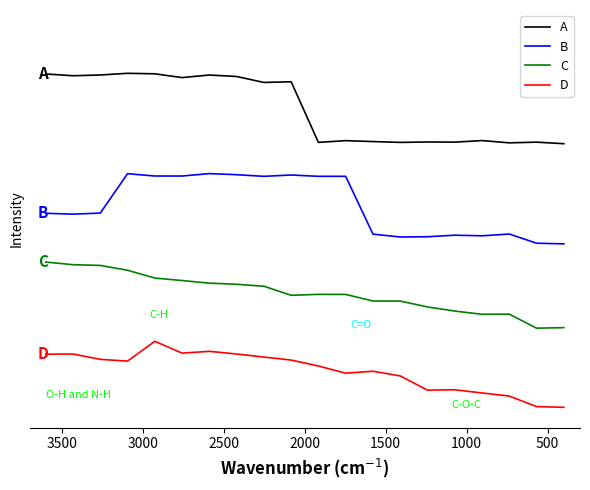

True or false: C and D cross at least once.

False